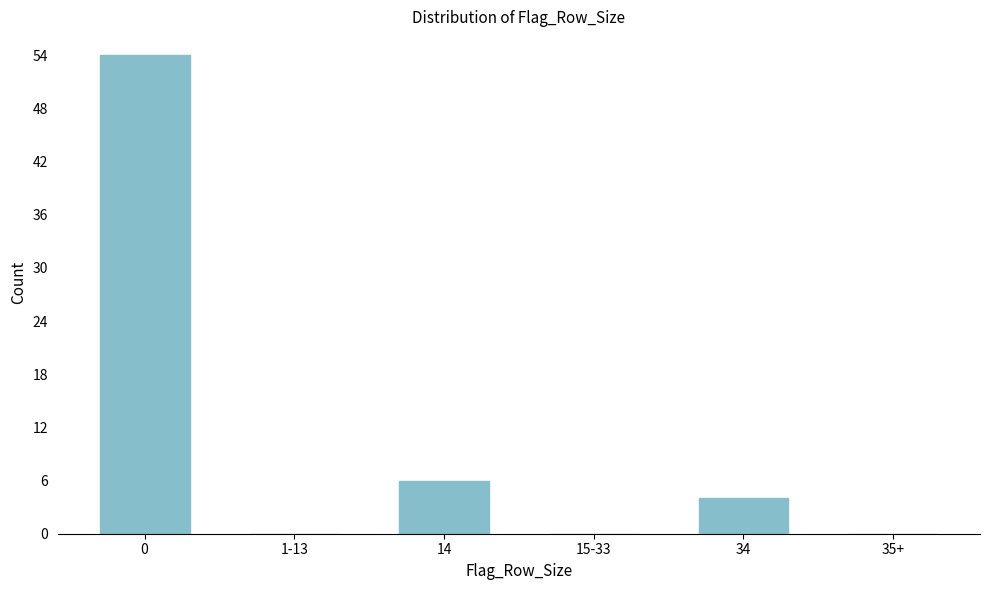

Reading left to right, extract all data points from this chart.

0=54	1-13=0	14=6	15-33=0	34=4	35+=0